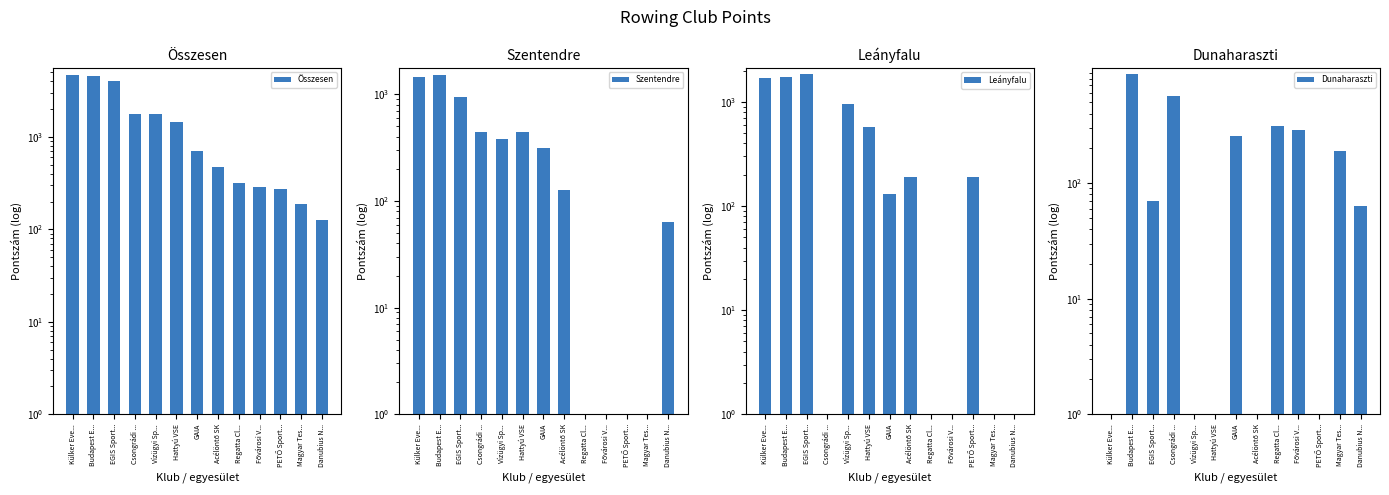

True or false: Szentendre has a value of 1512 at Budapest E....

True